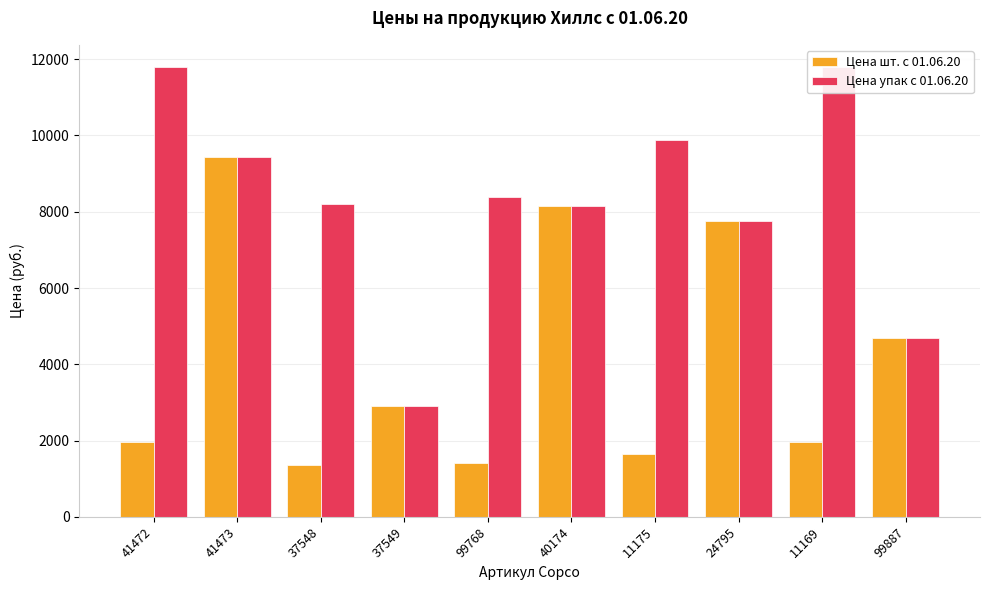

List the series in order of their peak value, highest first.

Цена упак с 01.06.20, Цена шт. с 01.06.20